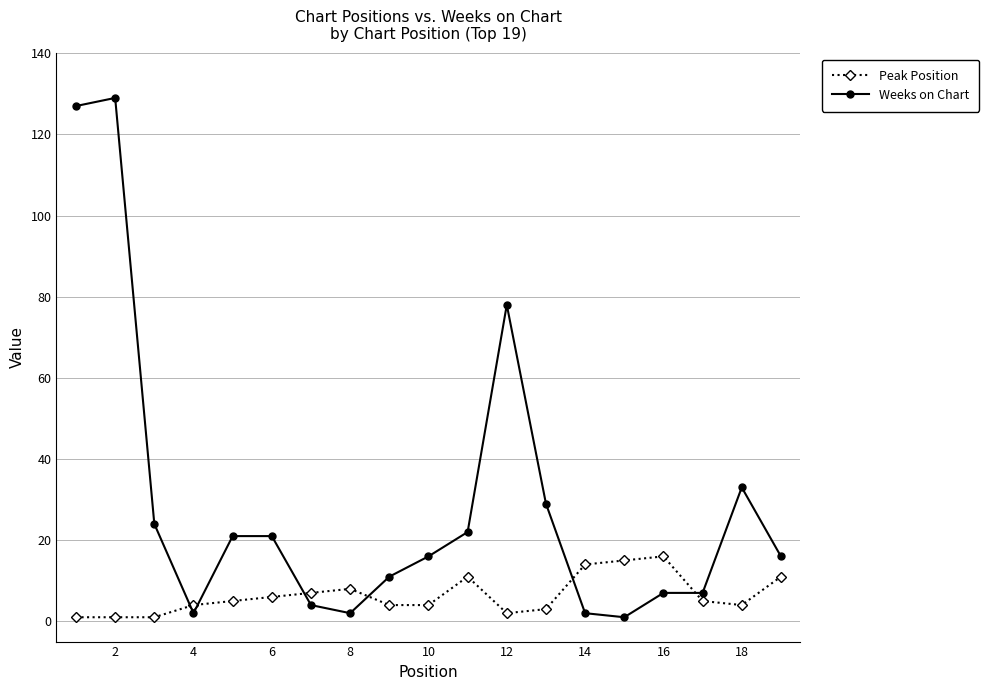

Count the number of data series in this chart.

2